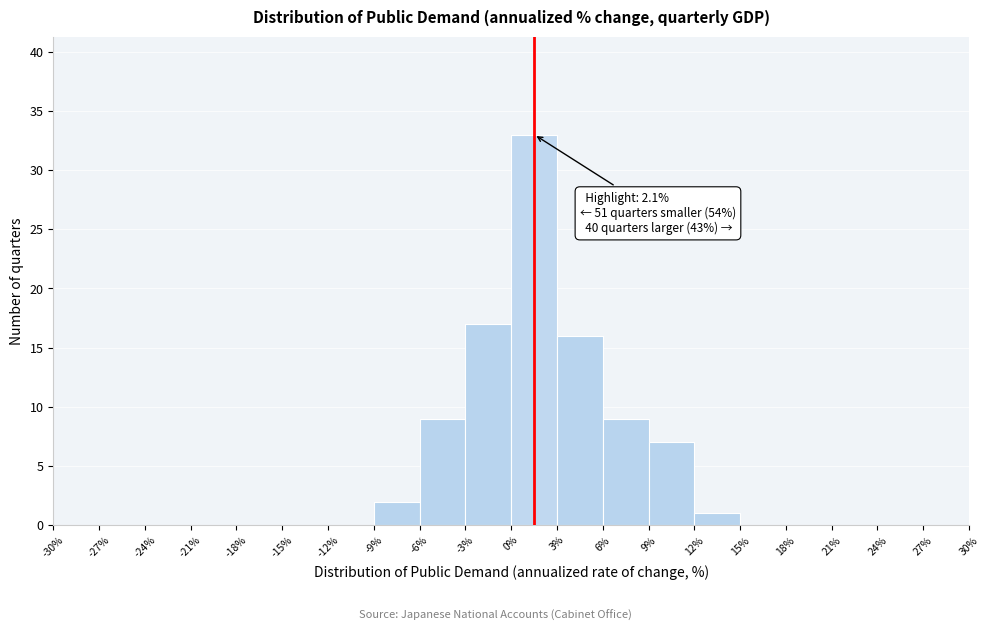

Which range on the x-axis has the tallest bar?

0% to 3%